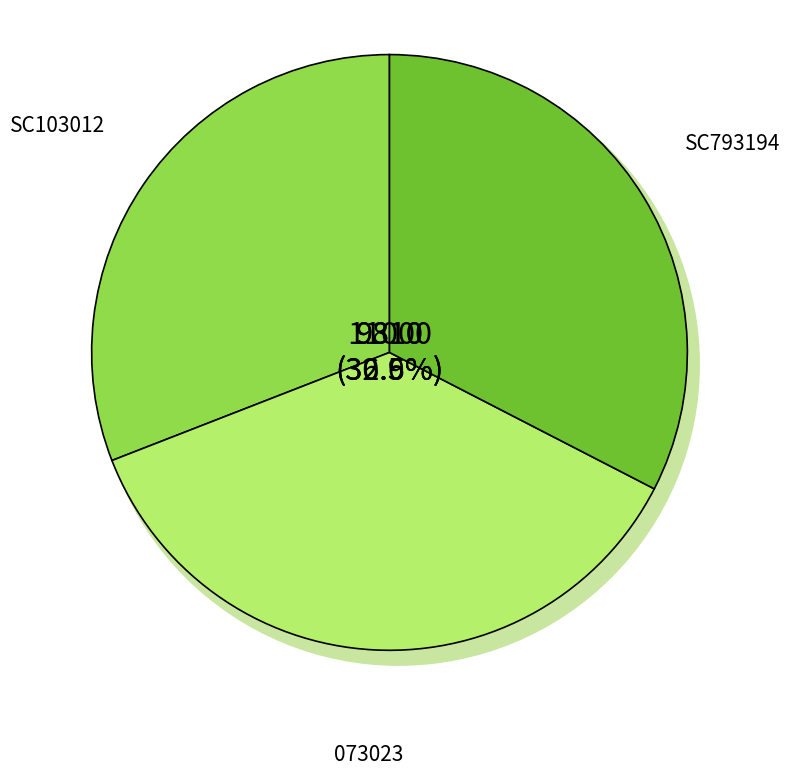

What is the ratio of the value at SC793194 to the value at 073023?

0.9